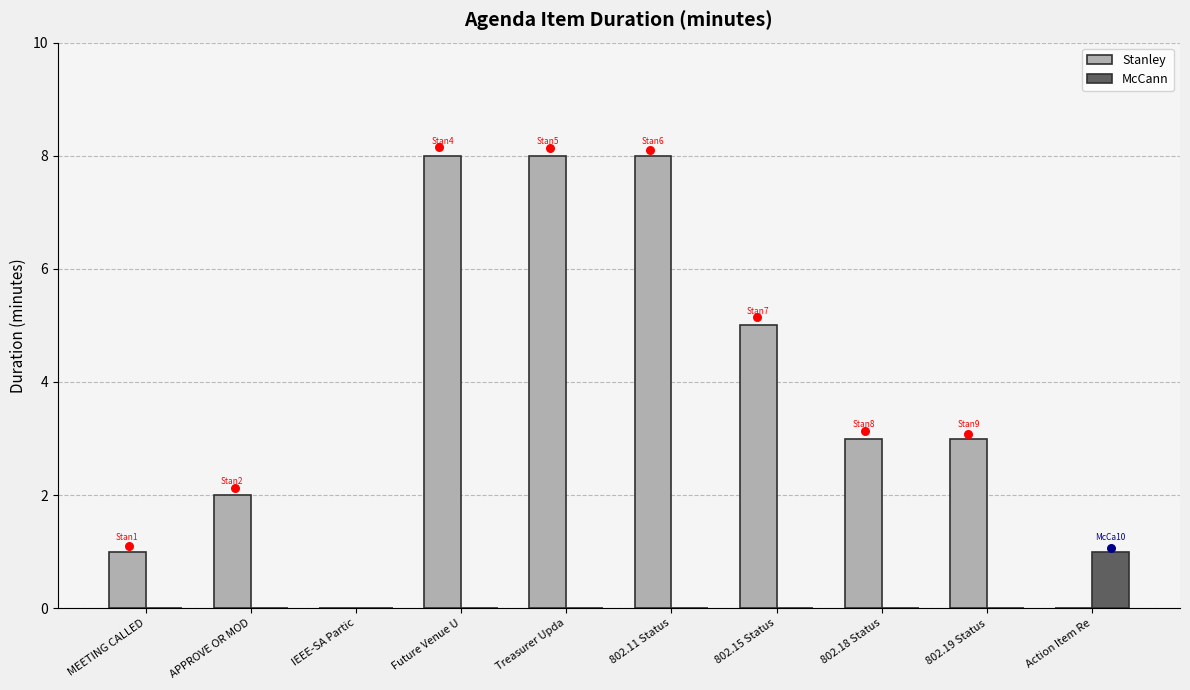

What are all the series names shown in the legend?

Stanley, McCann